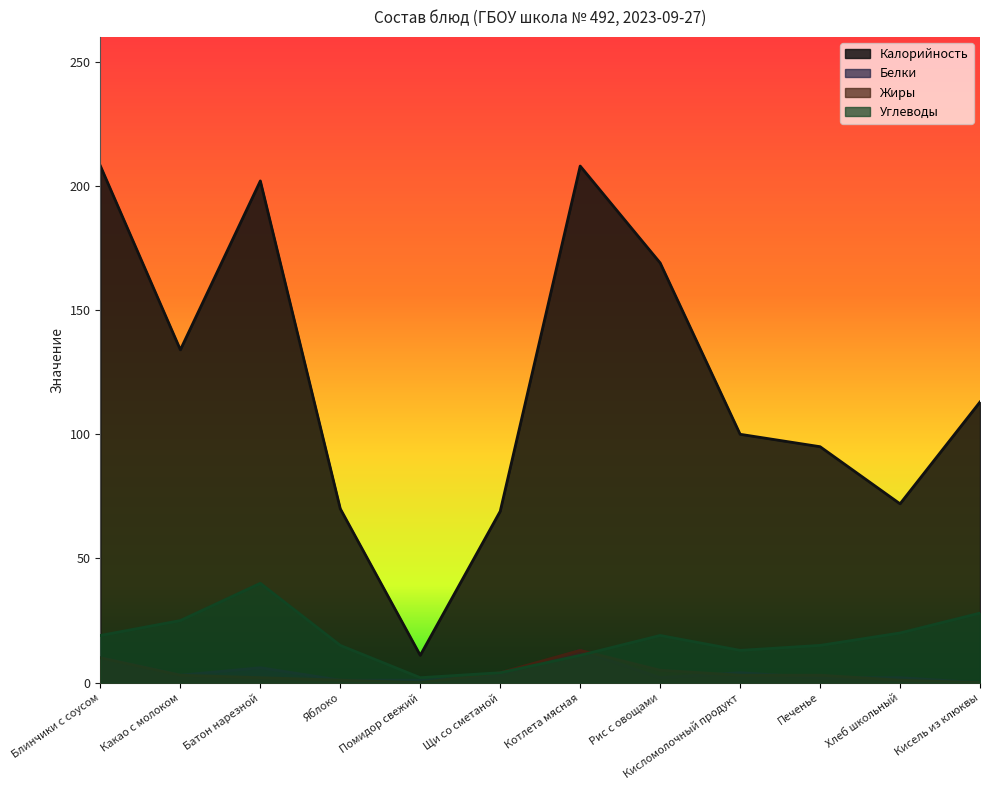

What is the difference between the maximum and minimum values in the Жиры series?

13